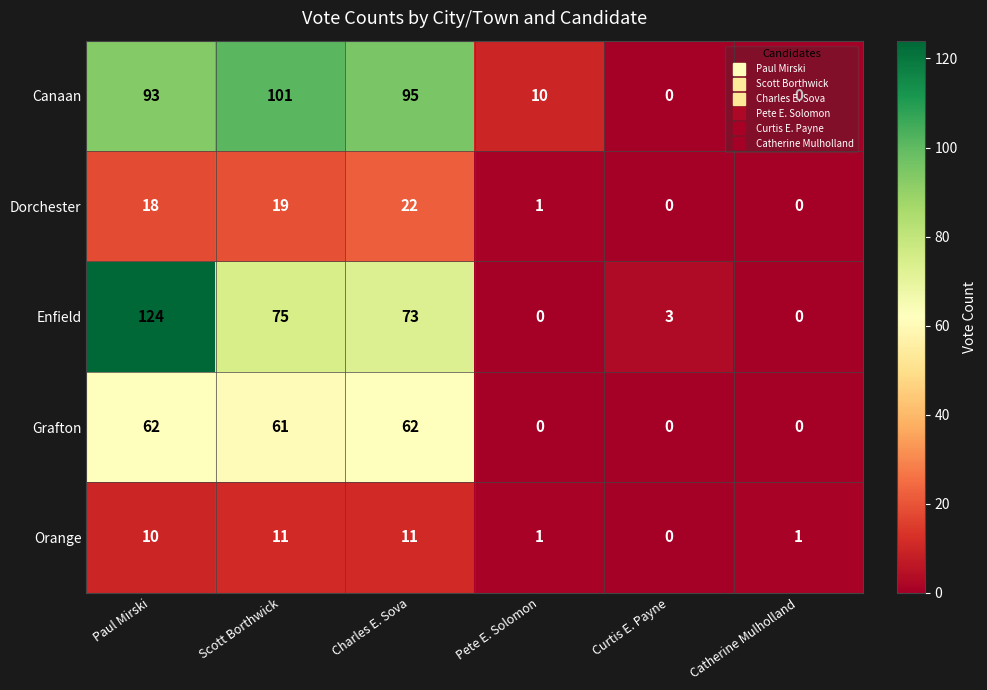

The Canaan series shows 37 at Paul Mirski. True or false?

False